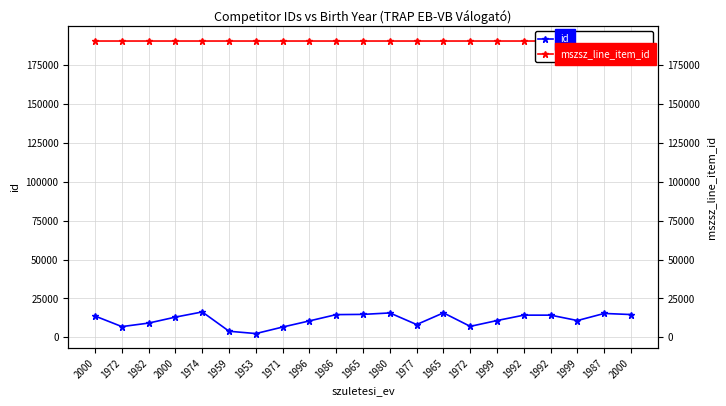

Reading right to left, extract all data points from this chart.

id: 14660	15370	10809	14276	14276	10809	7063	15745	8231	15698	14768	14621	10580	6631	2441	3923	16338	13027	9180	6911	13693
mszsz_line_item_id: 190521	190521	190521	190521	190520	190520	190520	190520	190520	190520	190520	190520	190520	190520	190520	190520	190520	190520	190520	190520	190520